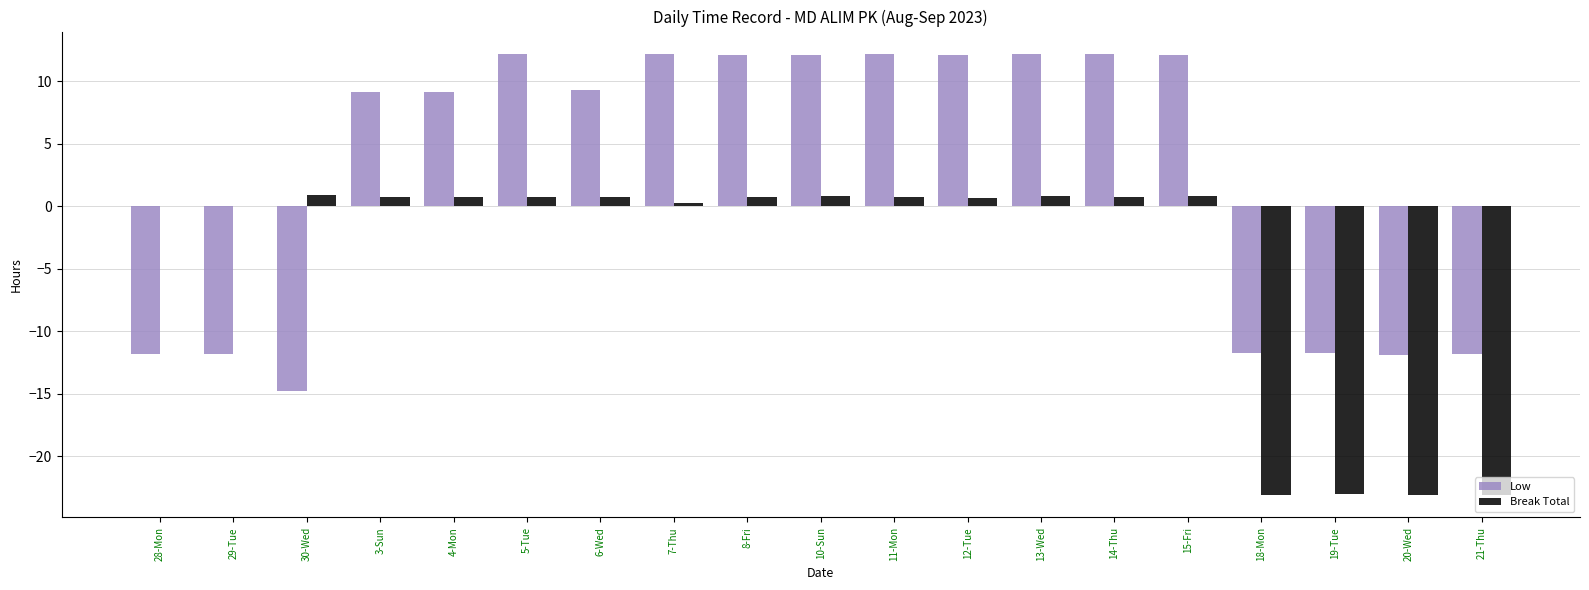

What is the maximum value for Break Total?

0.9